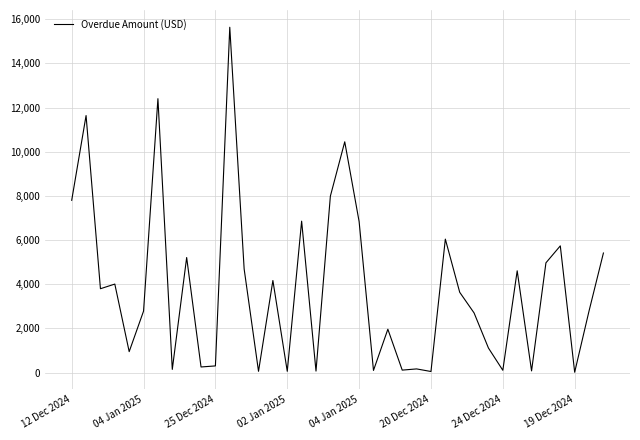

What is the sum of all values?

145721.4